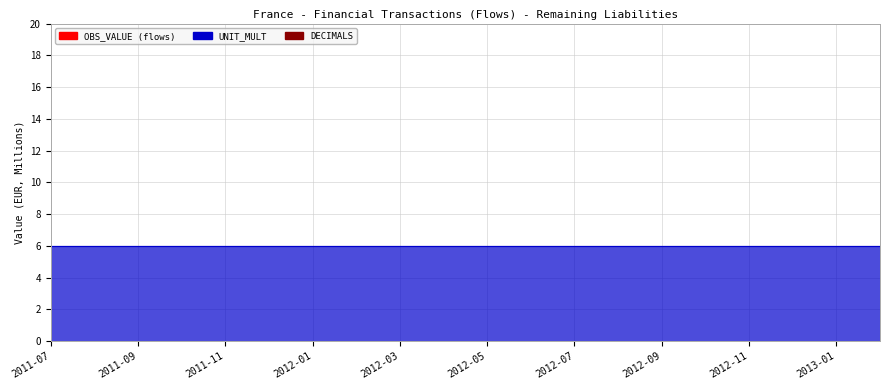

Is it true that OBS_VALUE equals 0 at 2013-02?

True